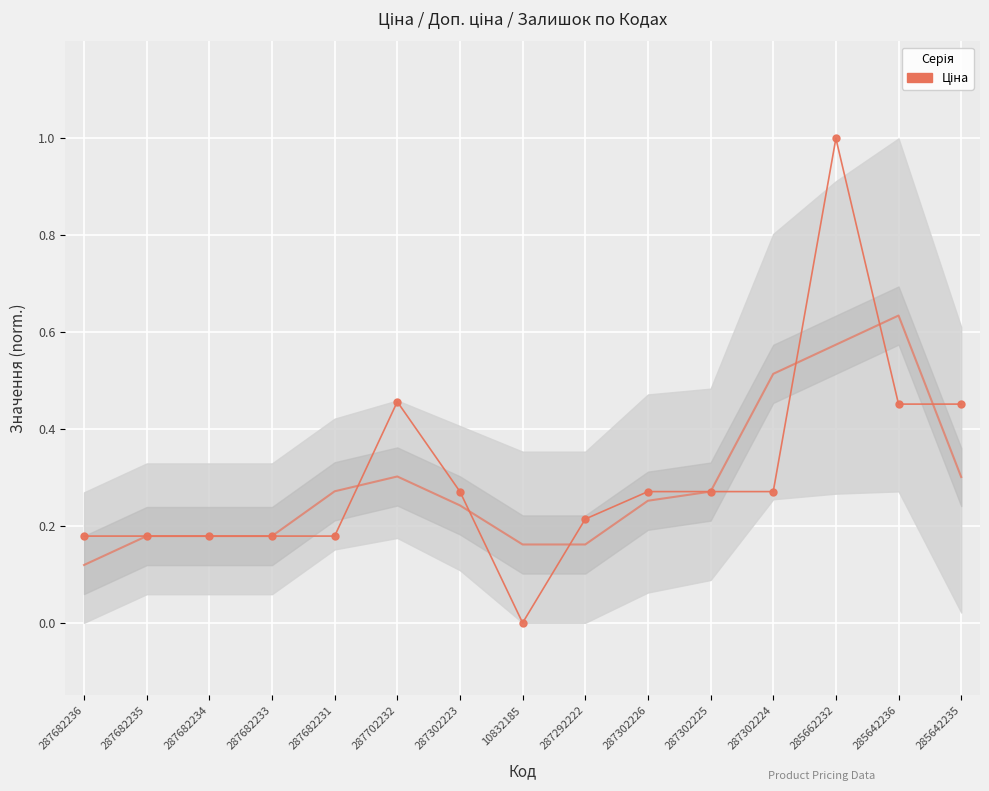

Which label corresponds to the smallest value in the chart?

10832185